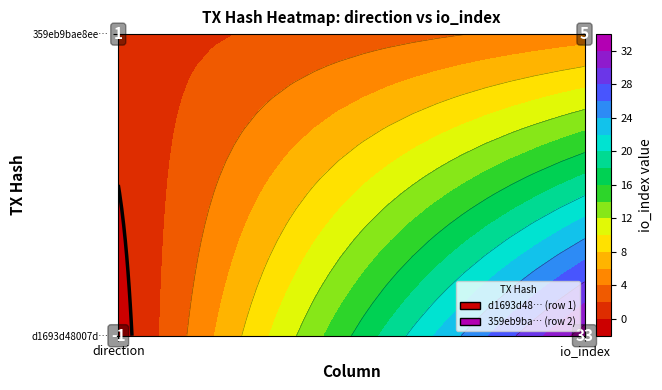

Reading left to right, transcribe all the data shown in this chart.

d1693d48007df7954ca6b90818ce78c5161e1c0: -1=-1	1=33
359eb9bae8eeab571314e6cd43753cce856c400: -1=1	1=5